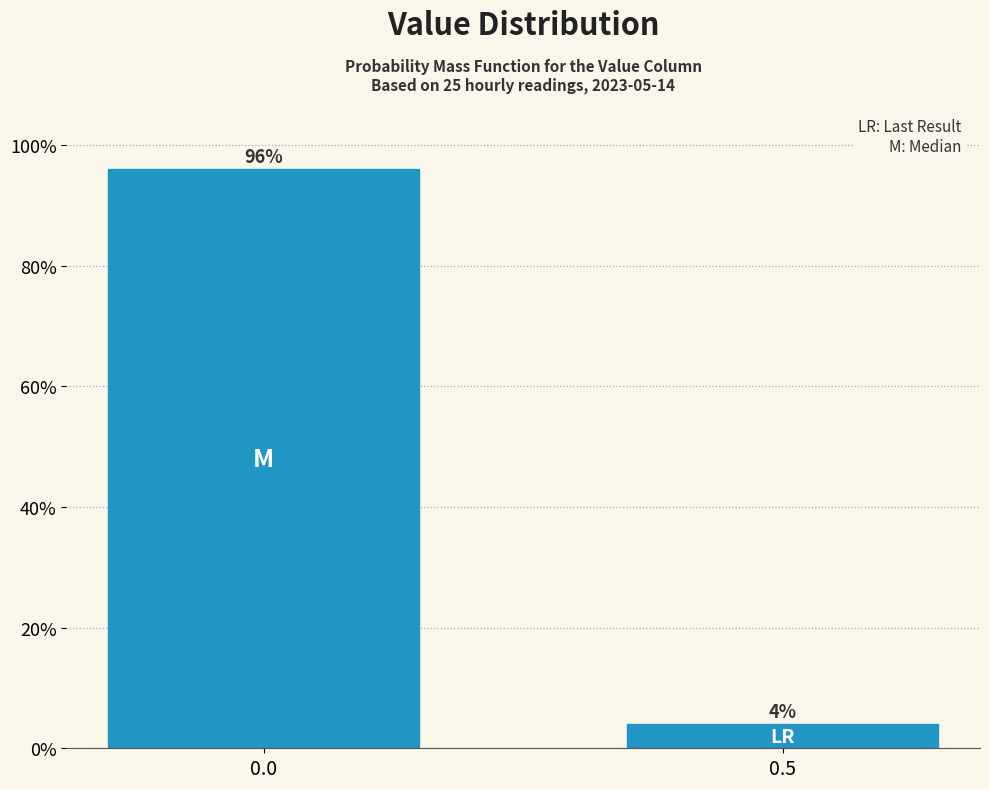

Reading left to right, list all the values displayed in this chart.

0.0=96	0.5=4